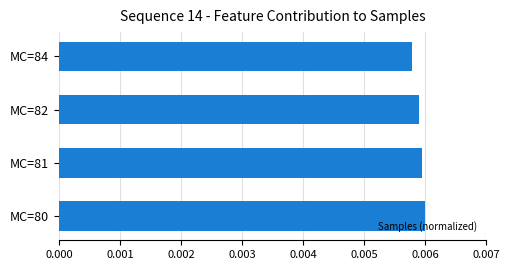

Count the values in the range 0 to 1.

4